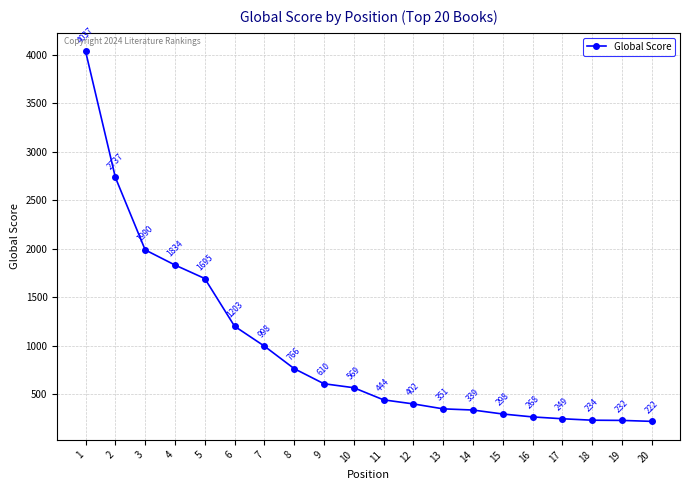

List the labels in order of value, smallest first.

20, 19, 18, 17, 16, 15, 14, 13, 12, 11, 10, 9, 8, 7, 6, 5, 4, 3, 2, 1